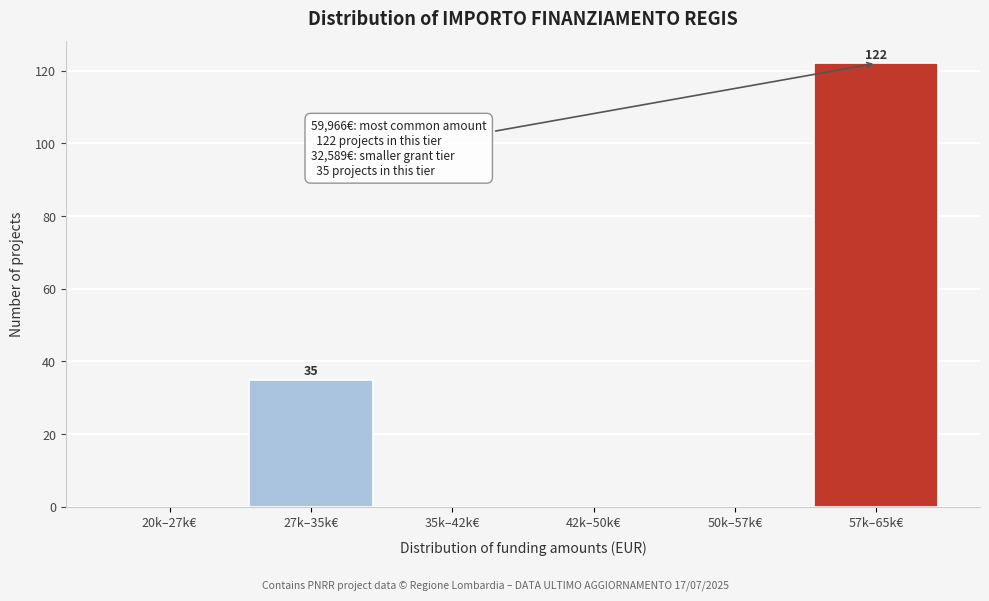

Reading left to right, extract all data points from this chart.

20k–27k€=0	27k–35k€=35	35k–42k€=0	42k–50k€=0	50k–57k€=0	57k–65k€=122